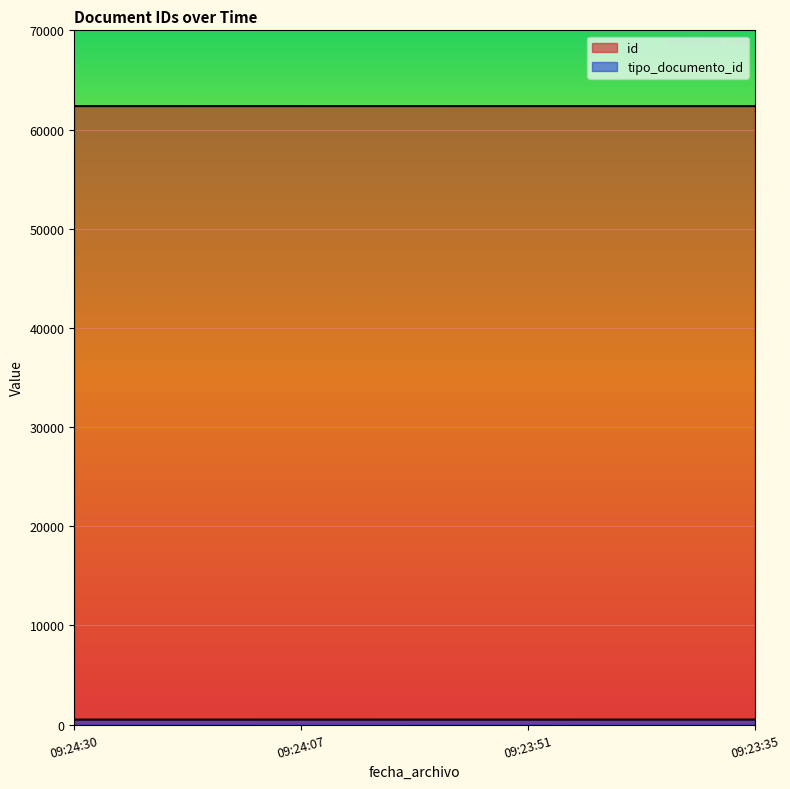

What is the minimum value for tipo_documento_id?

500